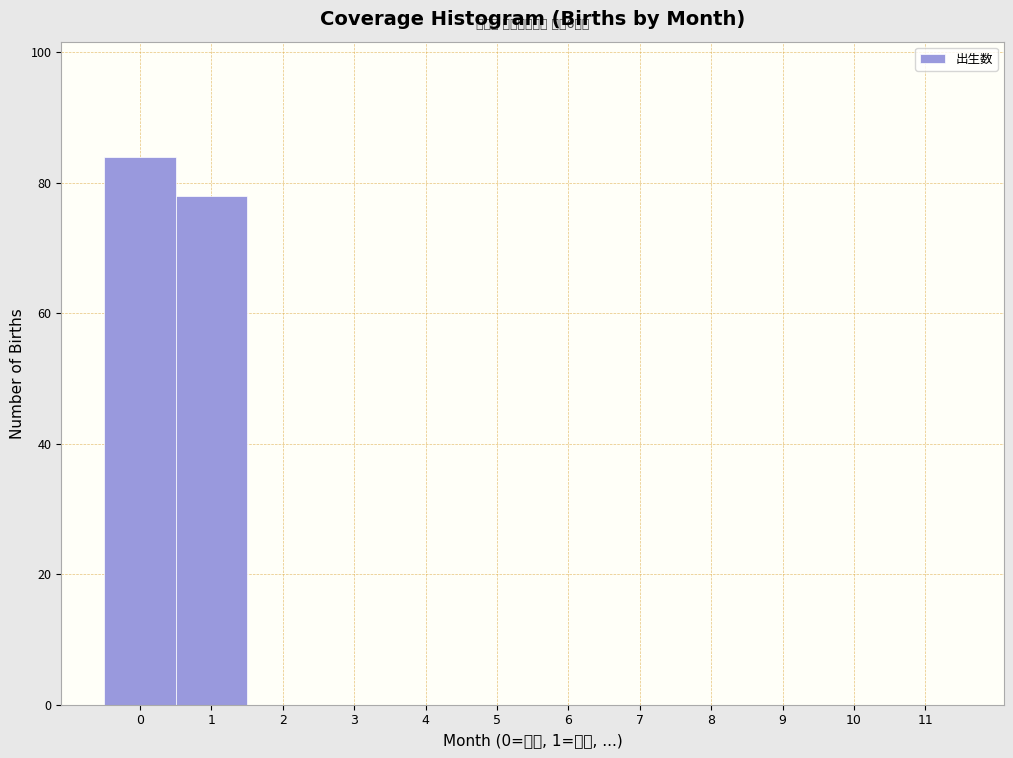

Which range on the x-axis has the tallest bar?

-0.5 to 0.5